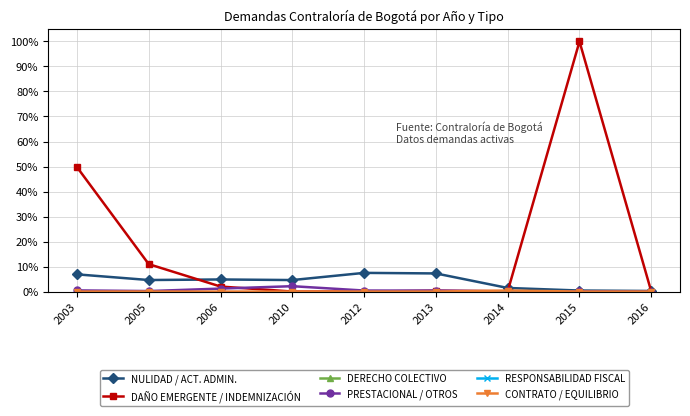

List the labels in order of RESPONSABILIDAD FISCAL value, smallest first.

2003, 2005, 2006, 2010, 2012, 2013, 2014, 2015, 2016